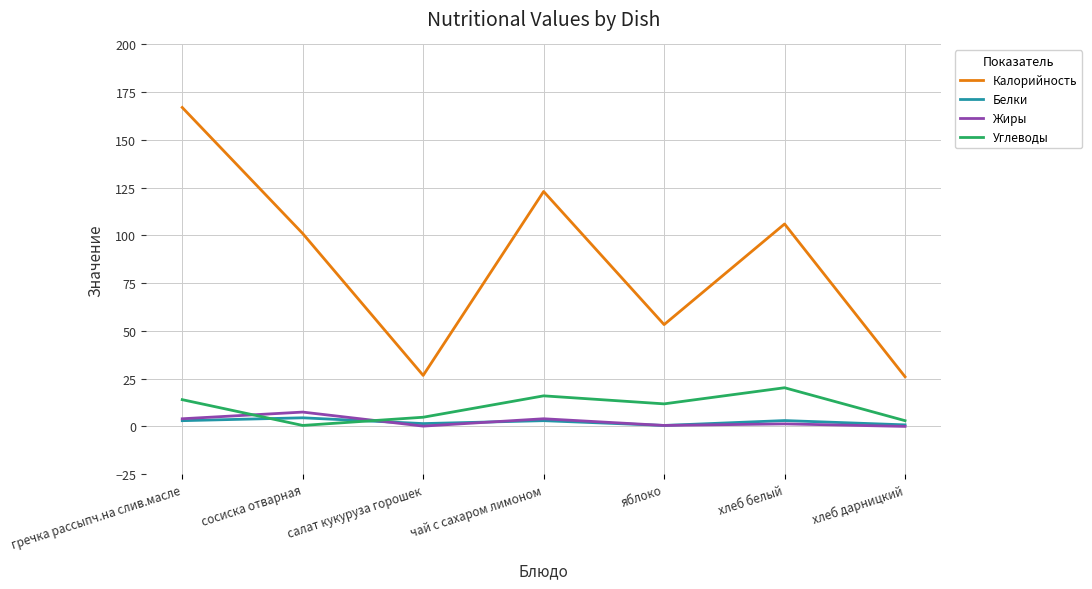

True or false: Калорийность and Углеводы cross at least once.

False